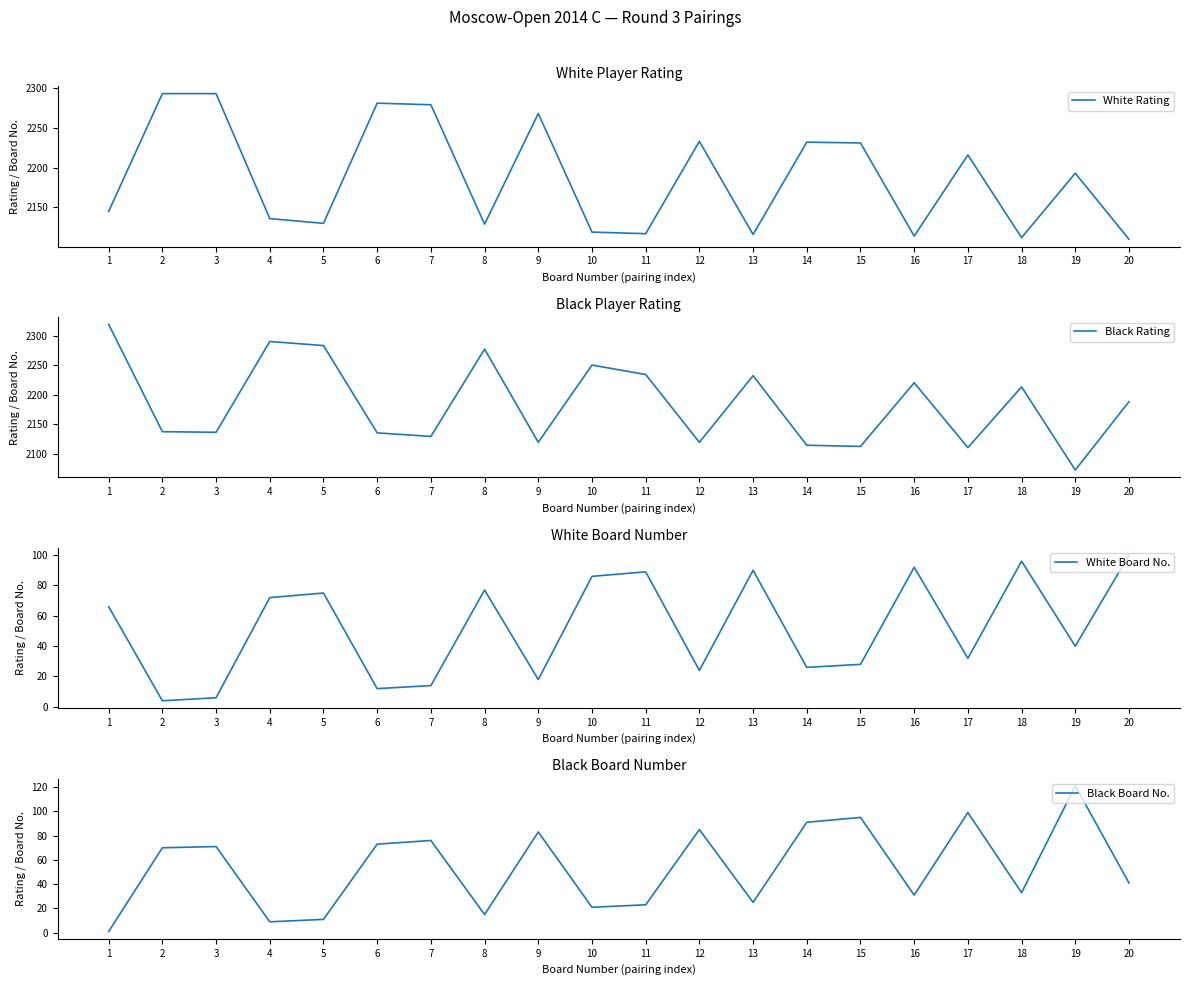

Reading left to right, extract all data points from this chart.

White Rating: 1=2145	2=2293	3=2293	4=2136	5=2130	6=2281	7=2279	8=2129	9=2268	10=2119	11=2117	12=2233	13=2116	14=2232	15=2231	16=2114	17=2216	18=2112	19=2193	20=2110
Black Rating: 1=2319	2=2137	3=2136	4=2290	5=2283	6=2135	7=2129	8=2277	9=2119	10=2250	11=2234	12=2119	13=2232	14=2114	15=2112	16=2220	17=2110	18=2213	19=2072	20=2188
White Board No.: 1=66	2=4	3=6	4=72	5=75	6=12	7=14	8=77	9=18	10=86	11=89	12=24	13=90	14=26	15=28	16=92	17=32	18=96	19=40	20=100
Black Board No.: 1=1	2=70	3=71	4=9	5=11	6=73	7=76	8=15	9=83	10=21	11=23	12=85	13=25	14=91	15=95	16=31	17=99	18=33	19=121	20=41